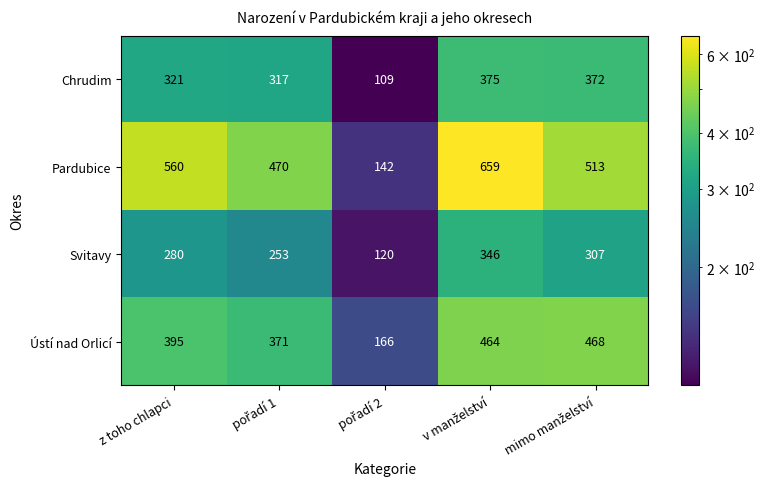

List the series in order of their peak value, highest first.

Pardubice, Ústí nad Orlicí, Chrudim, Svitavy